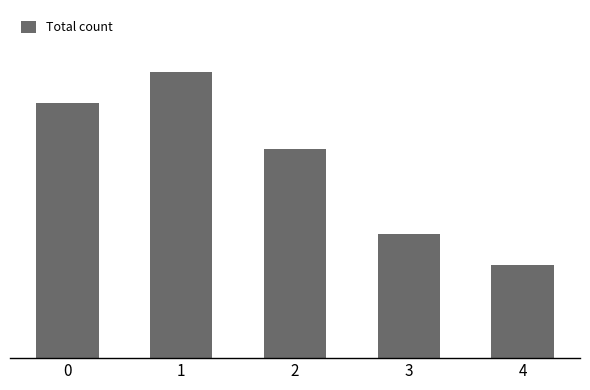

Does the chart contain any negative values?

No